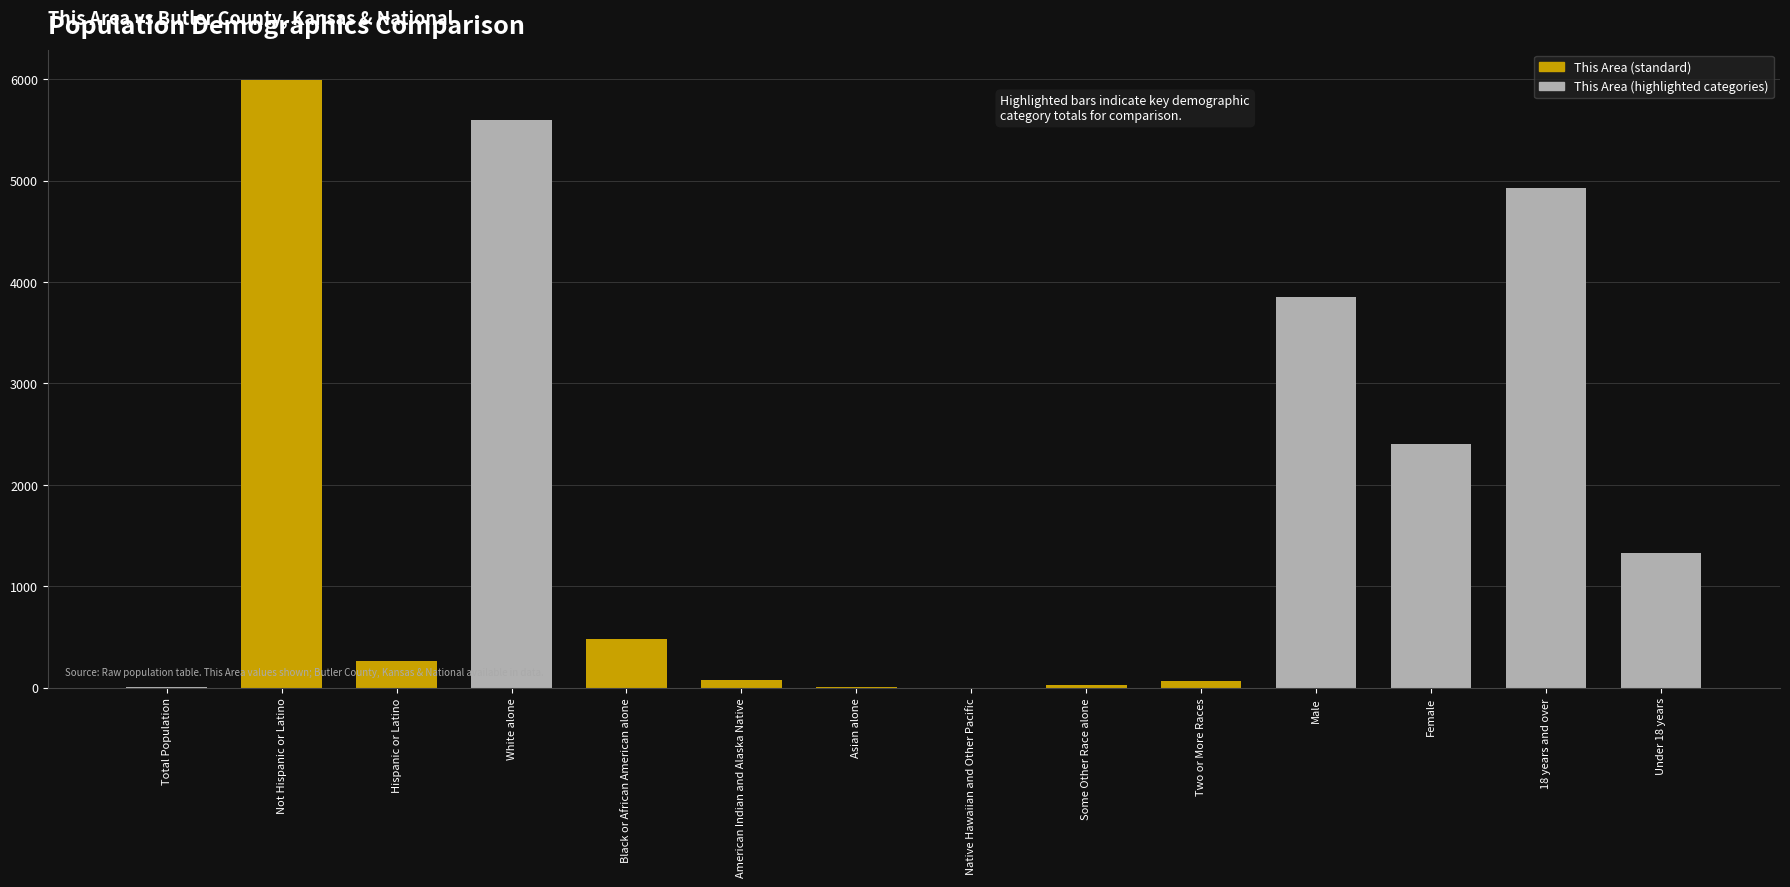

What is the sum of all values?

25018